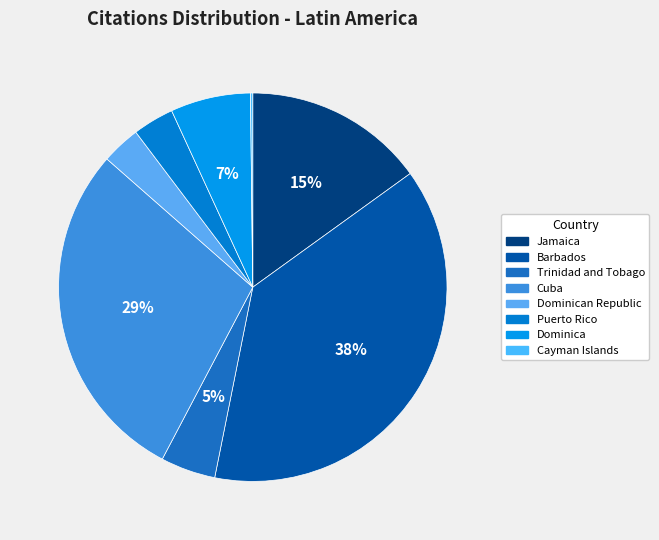

True or false: Puerto Rico accounts for 1% of the total.

False